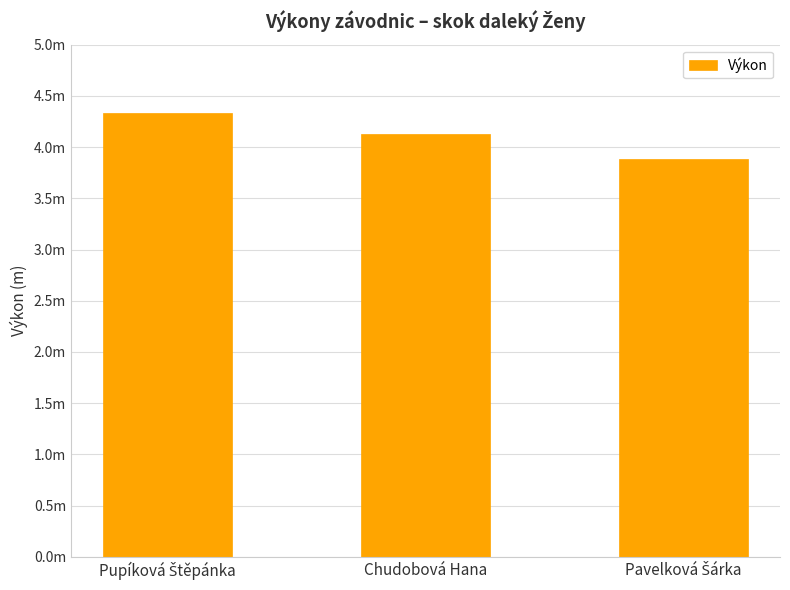

At which category does the chart reach its peak across all series?

Pupíková Štěpánka